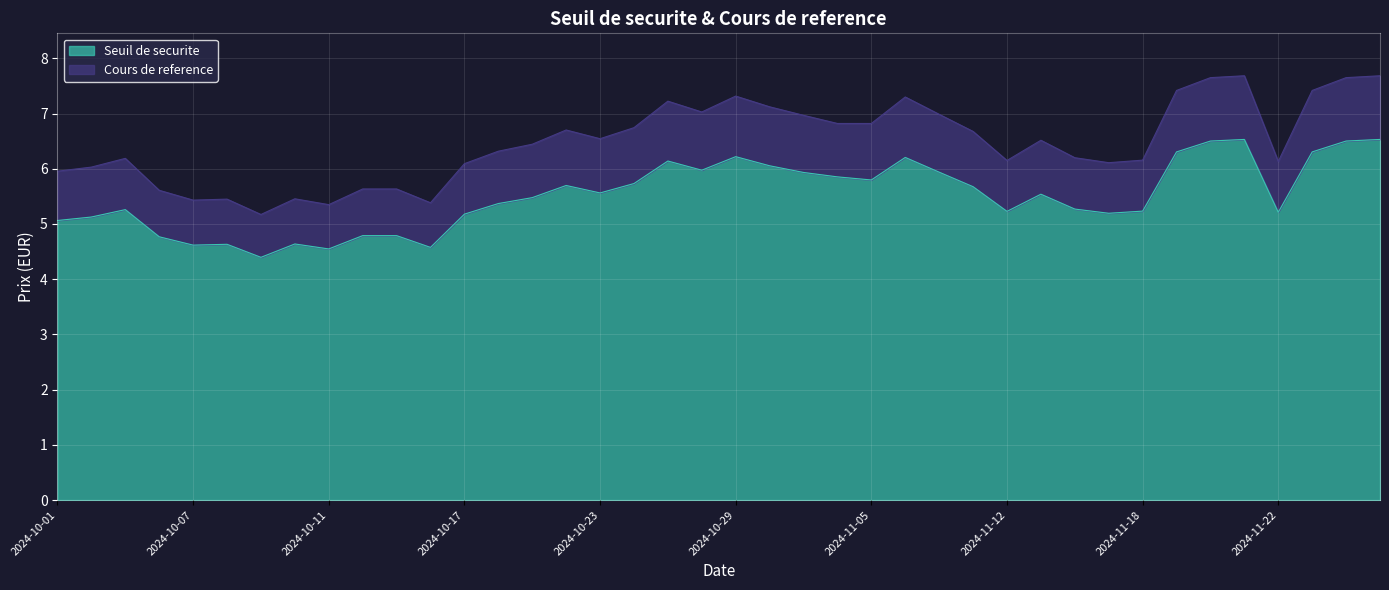

True or false: Cours de reference and Seuil de securite intersect in this chart.

False